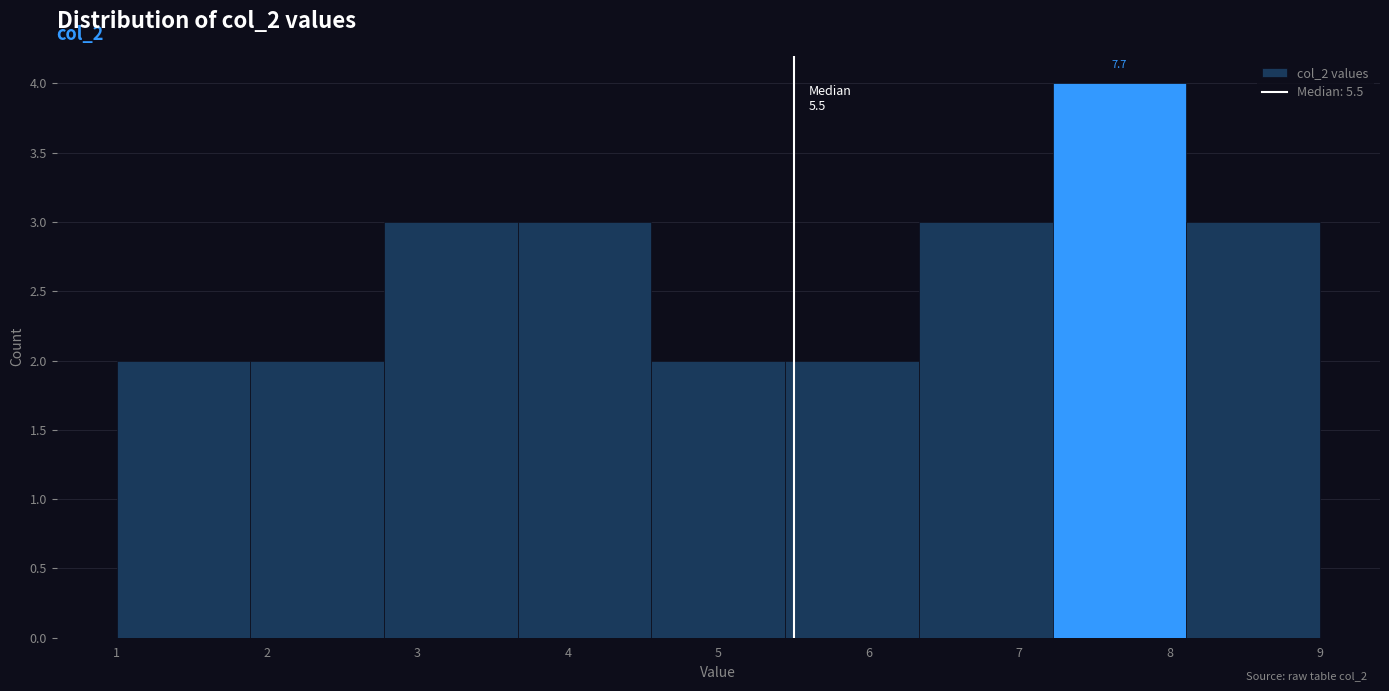

Over which range of the x-axis is the bar tallest?

7.2 to 8.1